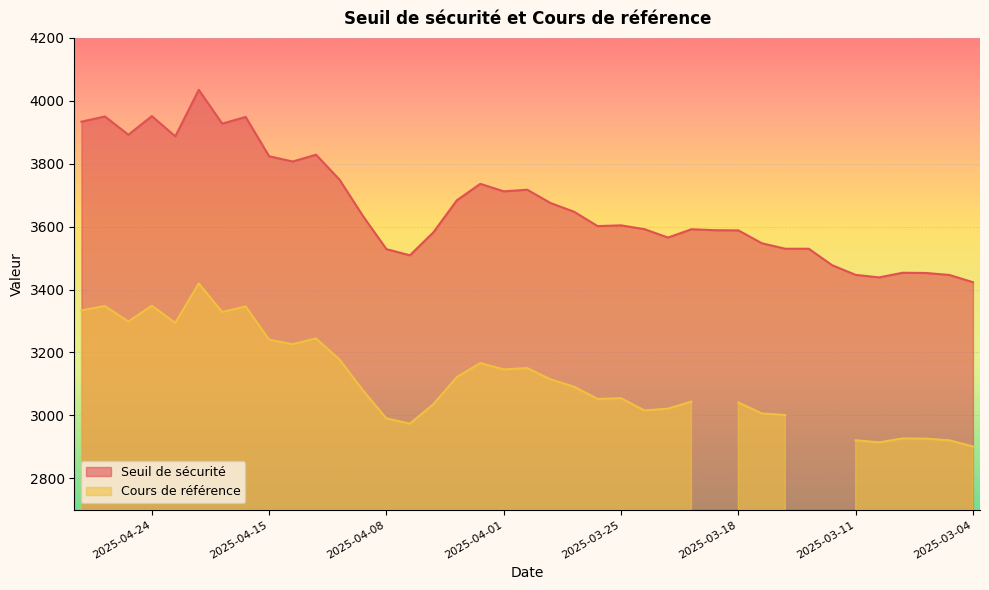

What is the value of the 15th point from the left?

3508.8